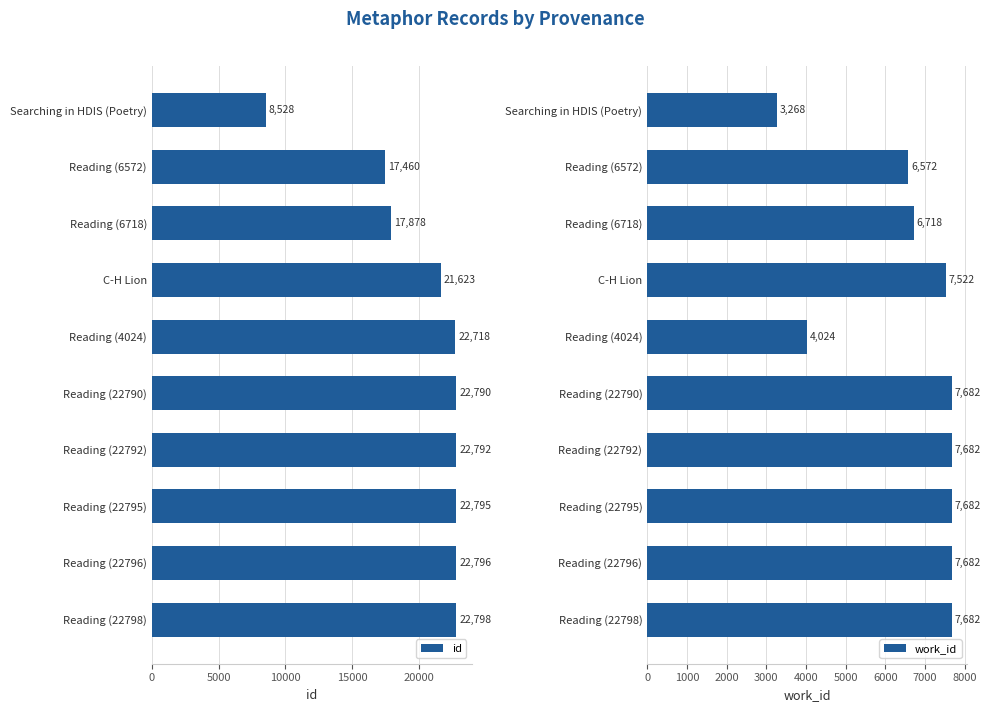

What are all the series names shown in the legend?

id, work_id